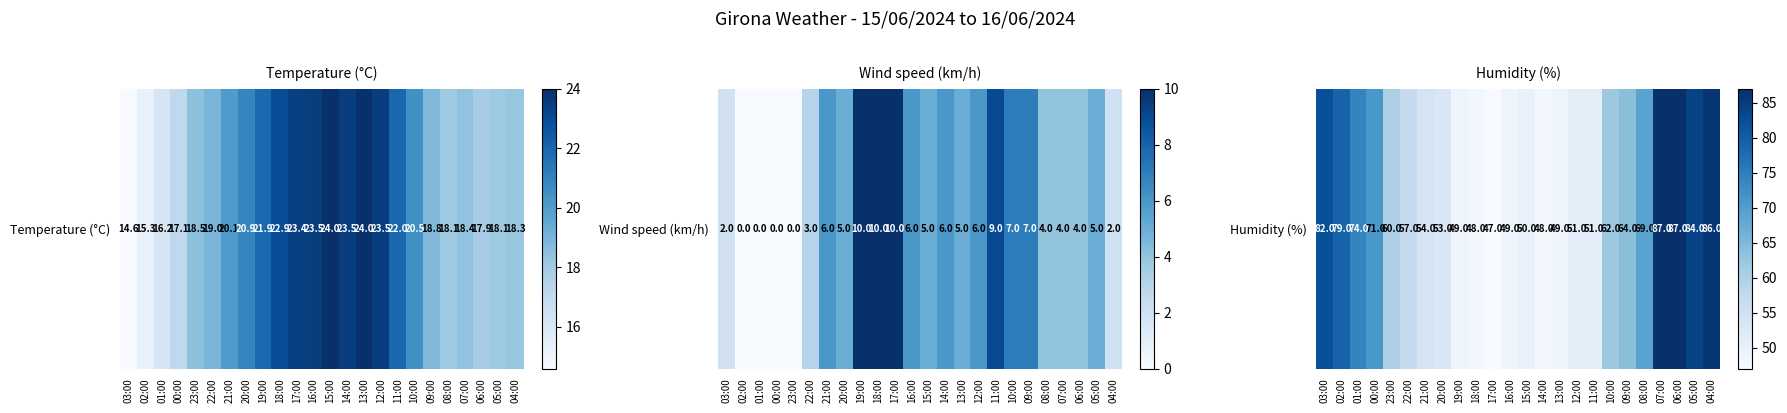

Reading left to right, what are all the values shown in this chart?

03:00=82	02:00=79	01:00=74	00:00=71	23:00=60	22:00=57	21:00=54	20:00=53	19:00=49	18:00=48	17:00=47	16:00=49	15:00=50	14:00=48	13:00=49	12:00=51	11:00=51	10:00=62	09:00=64	08:00=69	07:00=87	06:00=87	05:00=84	04:00=86